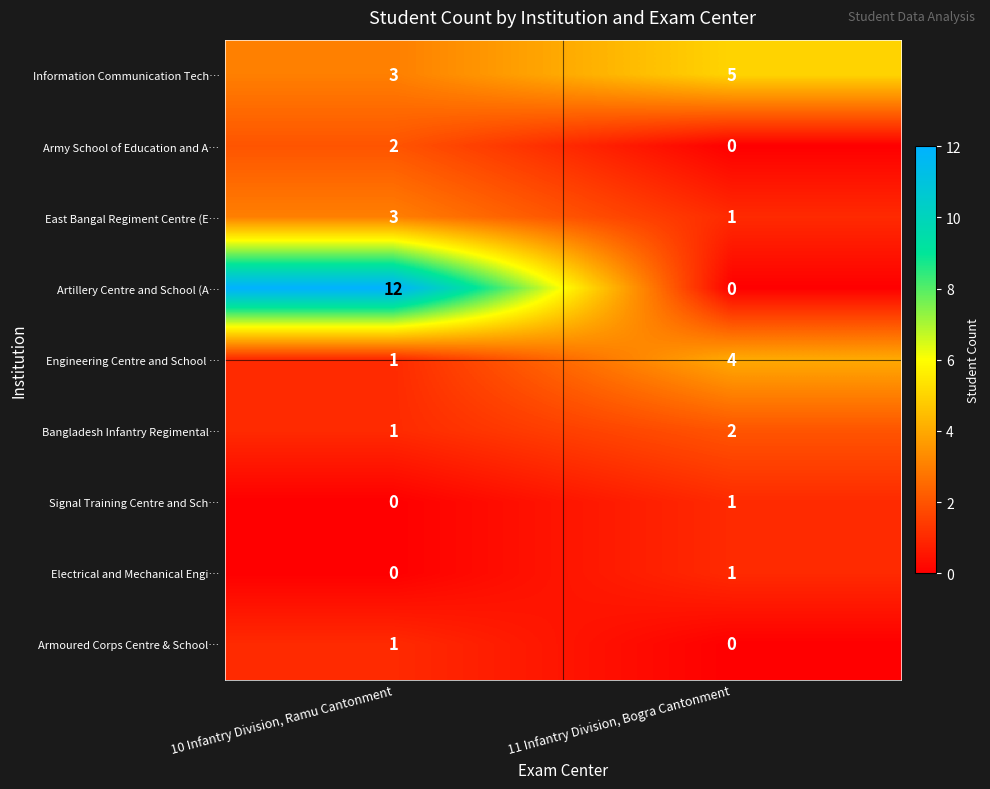

Which series has the largest range (max minus min)?

Artillery Centre and School (A…